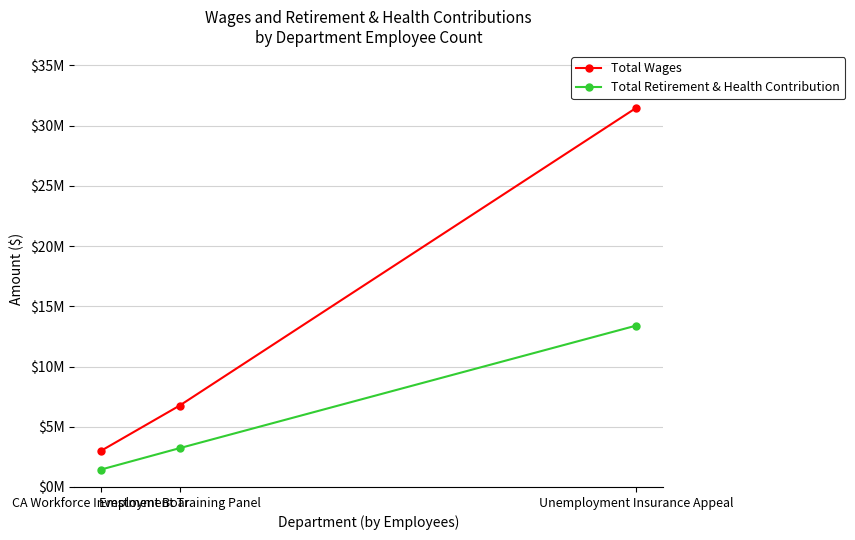

What position from the left is Employment Training Panel?

2